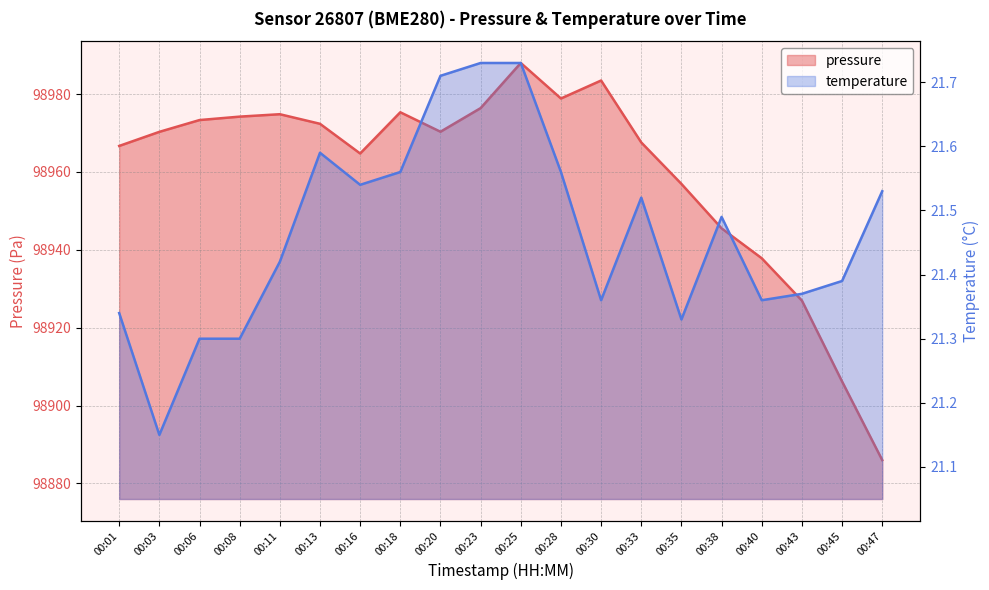

At how many categories does at least one series exceed 18513?

20